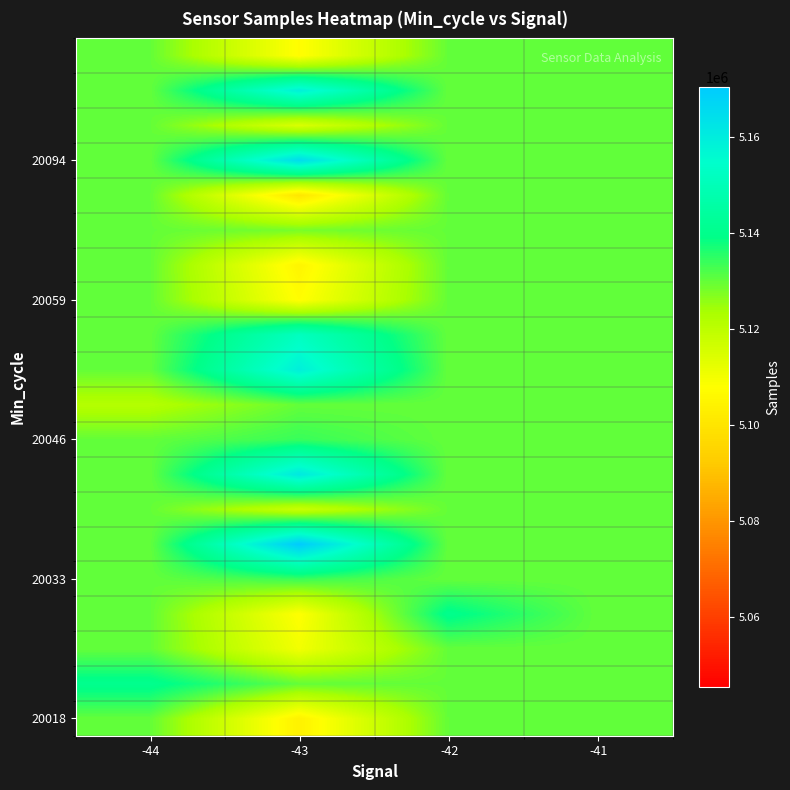

How many categories are shown in the chart?

4